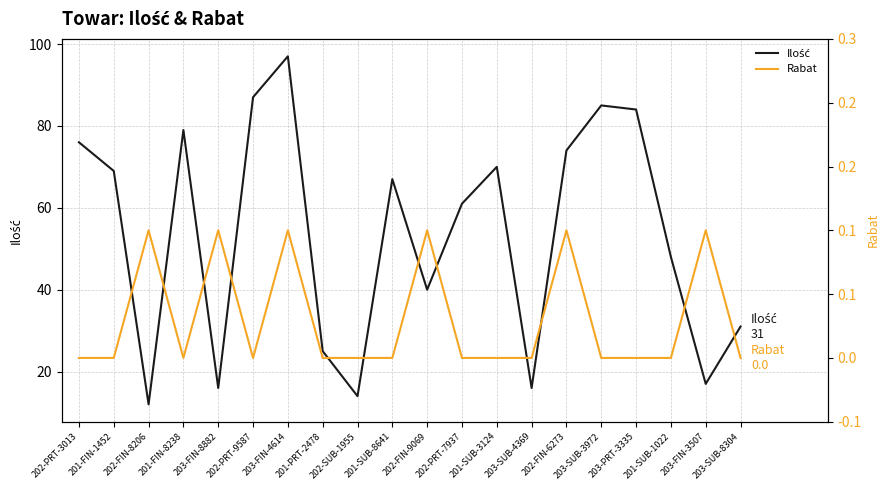

True or false: Rabat and Ilość intersect in this chart.

False